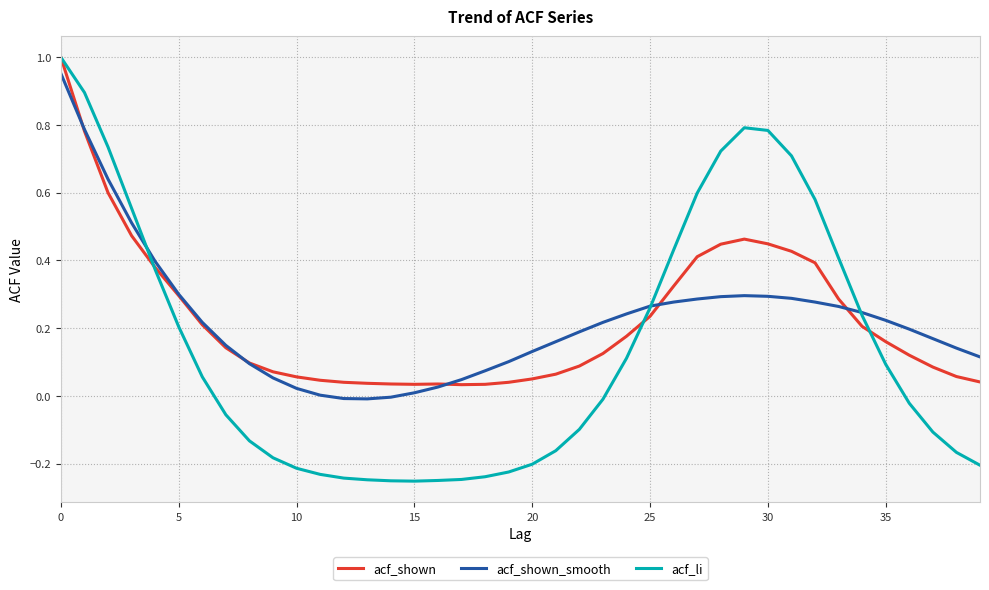

Which series has the largest range (max minus min)?

acf_li